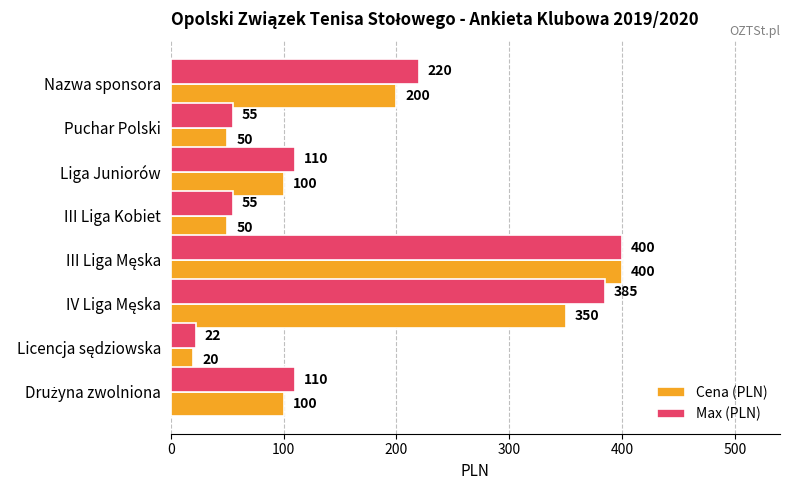

Rank the series at III Liga Kobiet from lowest to highest value.

Cena (PLN), Max (PLN)